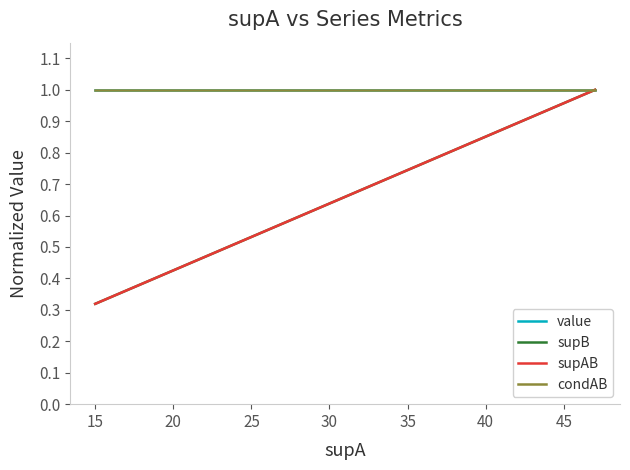

What is the minimum value shown in the chart?

0.3